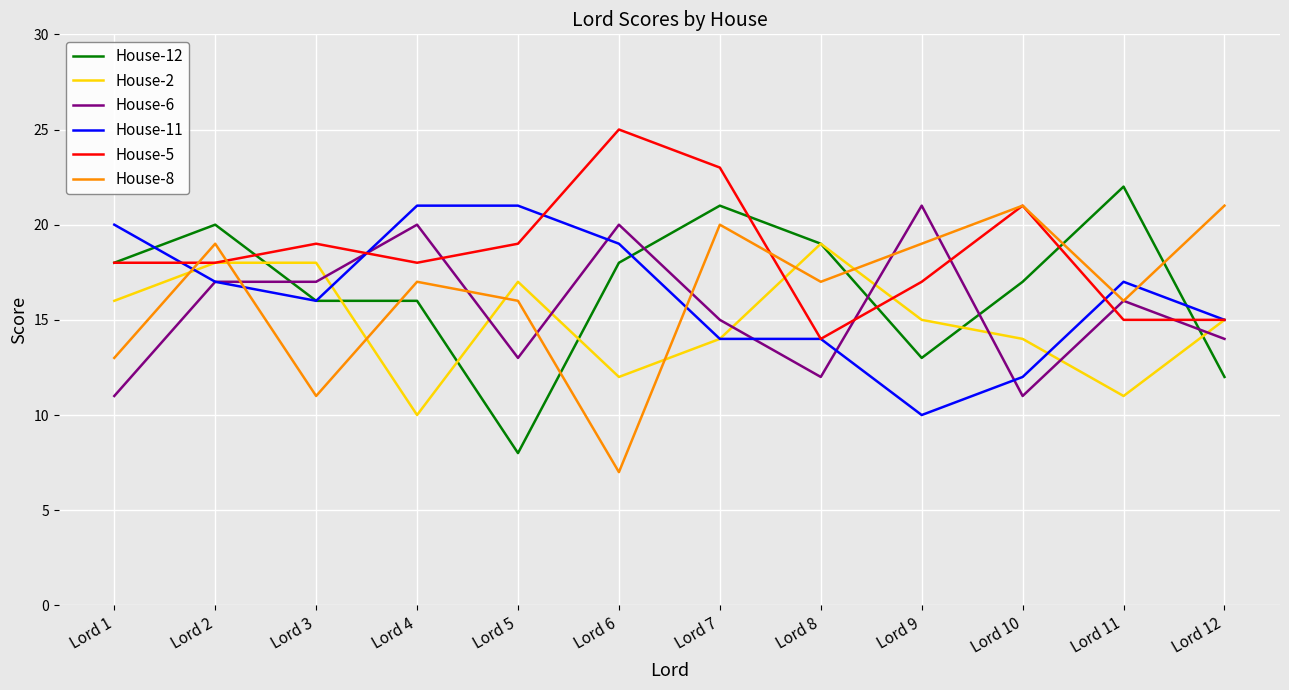

True or false: House-5 has more than 2 interior local peaks.

True